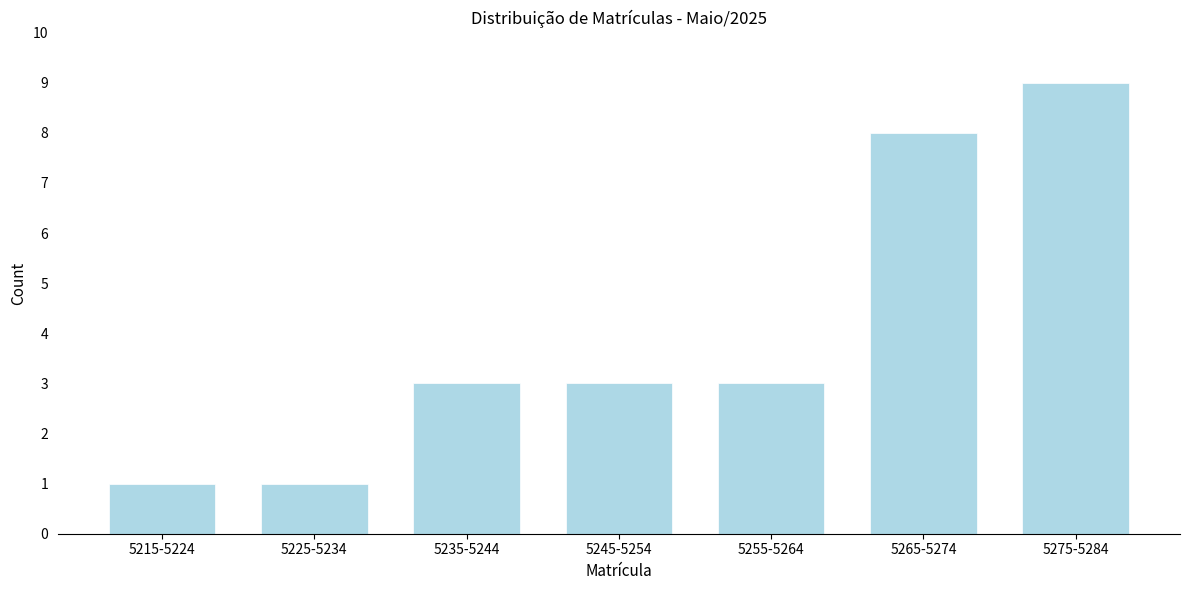

Reading right to left, transcribe all the data shown in this chart.

5275-5284=9	5265-5274=8	5255-5264=3	5245-5254=3	5235-5244=3	5225-5234=1	5215-5224=1